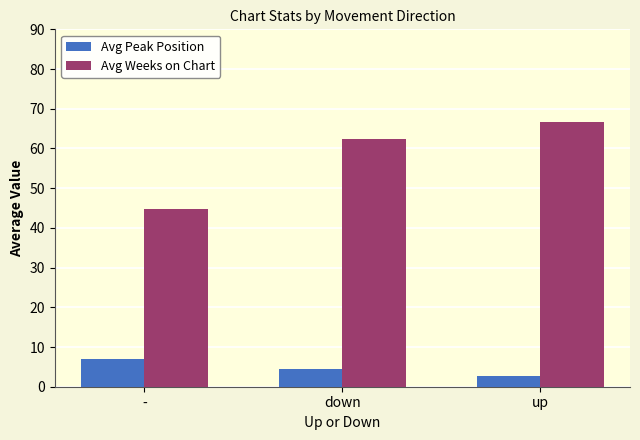

How many data points in Avg Weeks on Chart are less than 62?

1